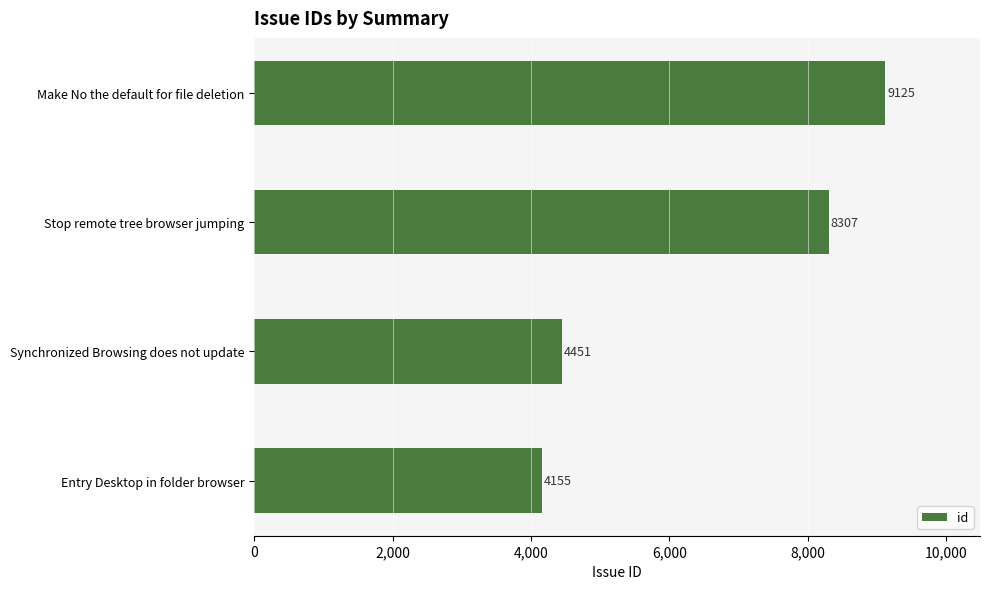

What is the difference between the maximum and minimum values?

4970